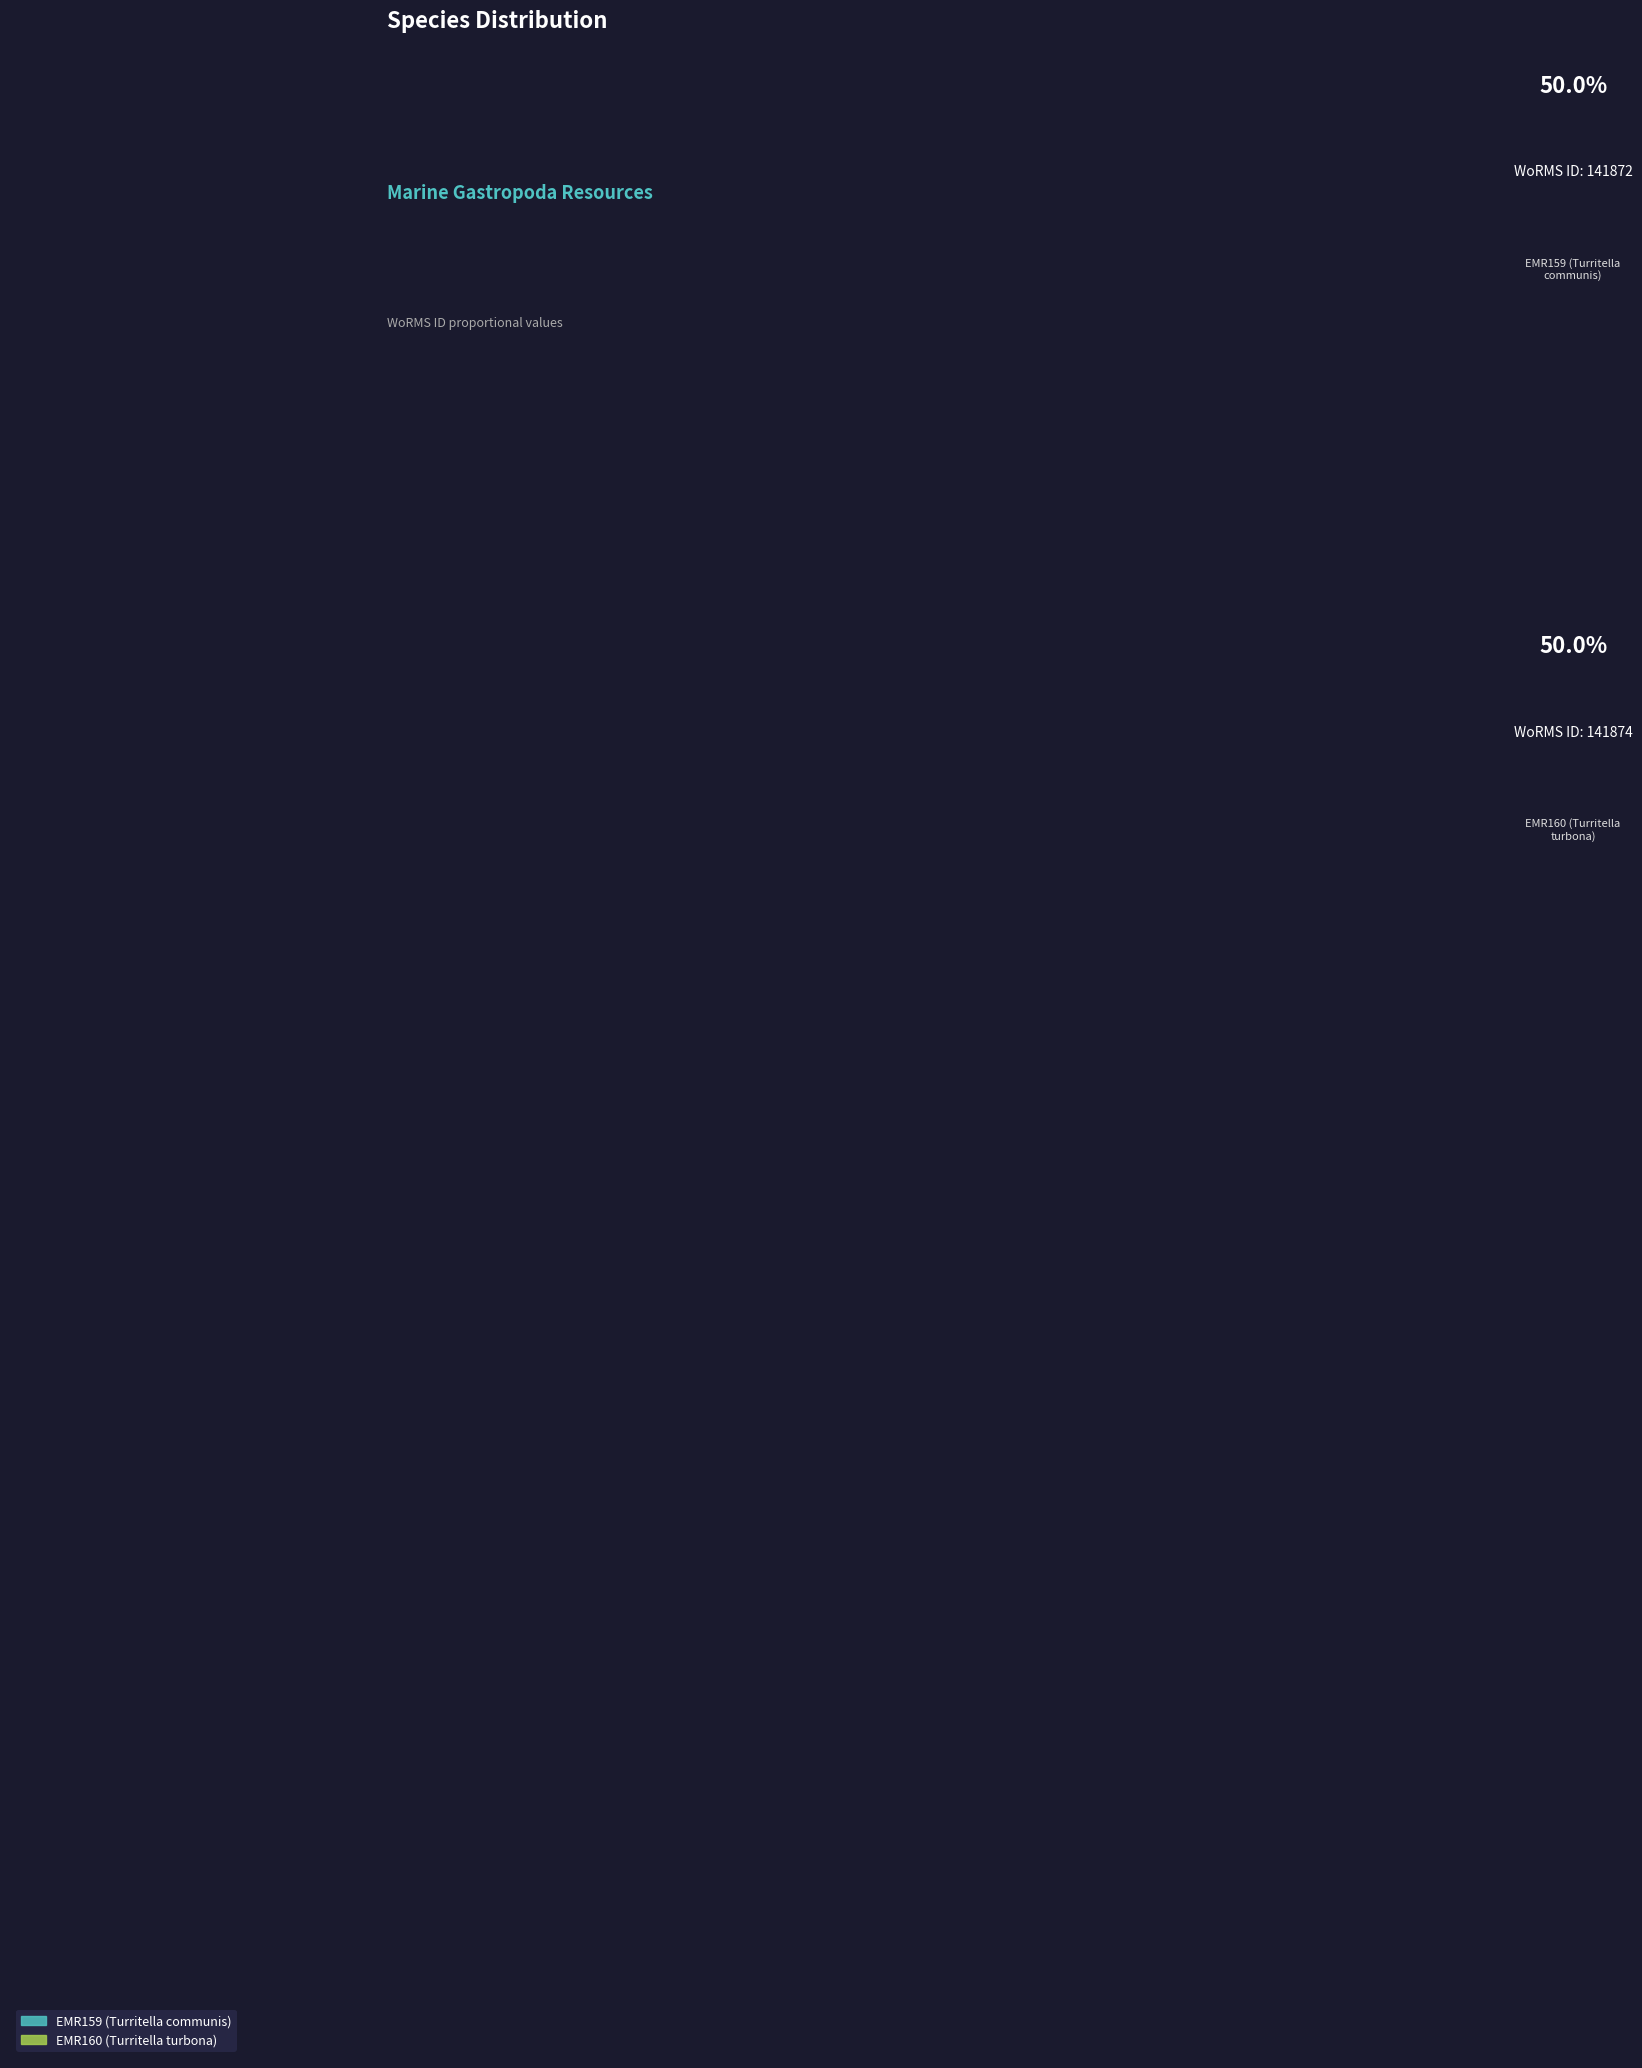

To the nearest percent, what is the combined percentage of EMR159 (Turritella communis) and EMR160 (Turritella turbona)?

100%